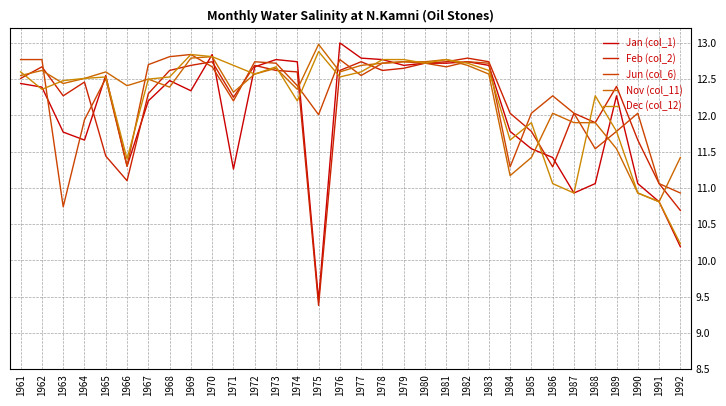

Is this an area chart (filled region under the line)?

No